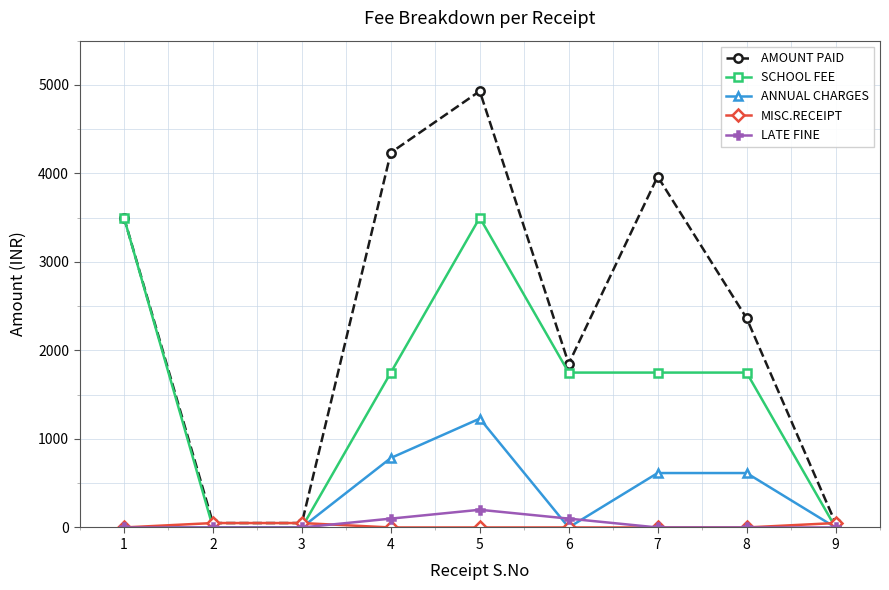

At how many categories does at least one series exceed 393?

6